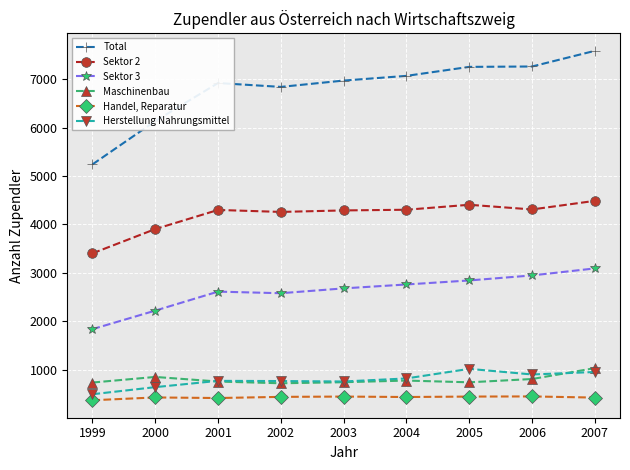

True or false: Sektor 3 and Sektor 2 cross at least once.

False